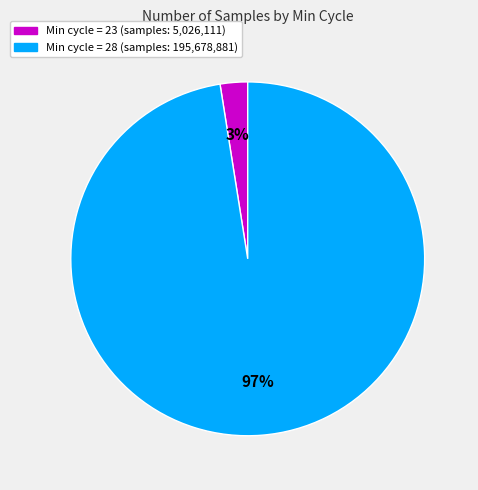

Is there a majority slice in this chart?

Yes